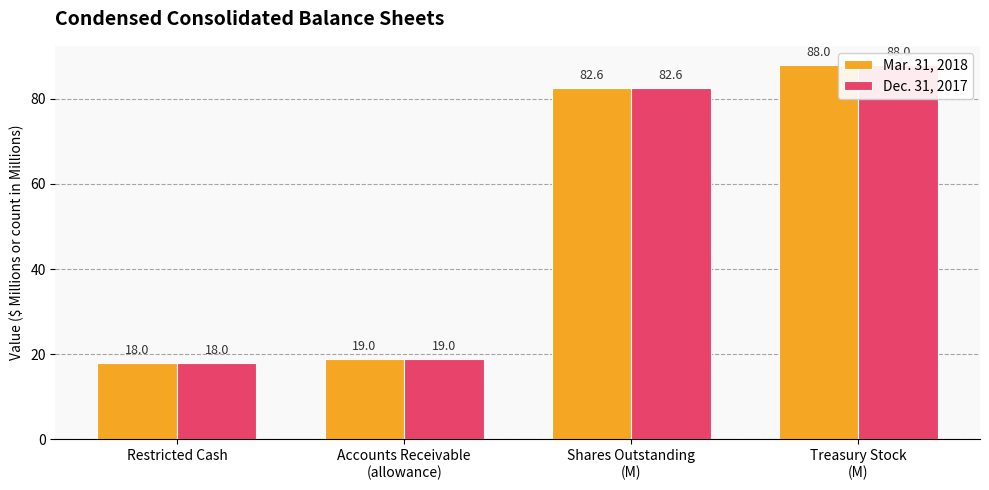

At which label is Dec. 31, 2017 closest to 53?

Shares Outstanding
(M)